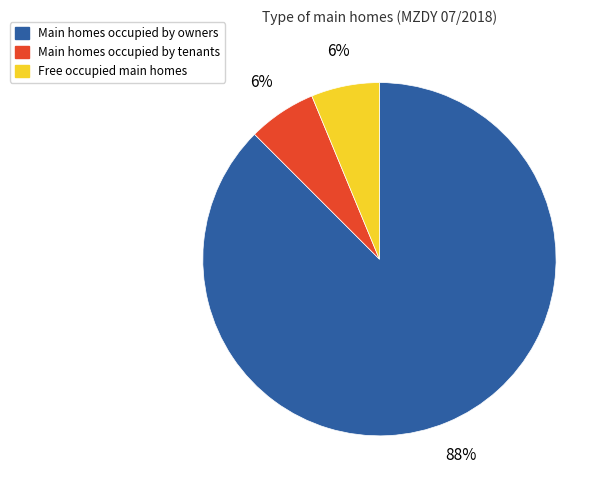

What is the largest slice in the pie chart?

Main homes occupied by owners